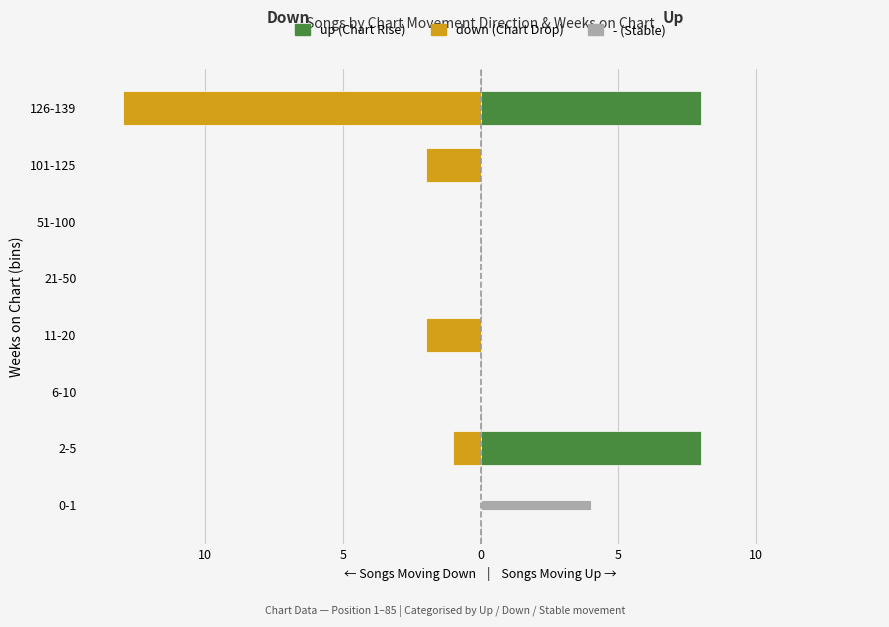

What is the sum of all down values?

-18